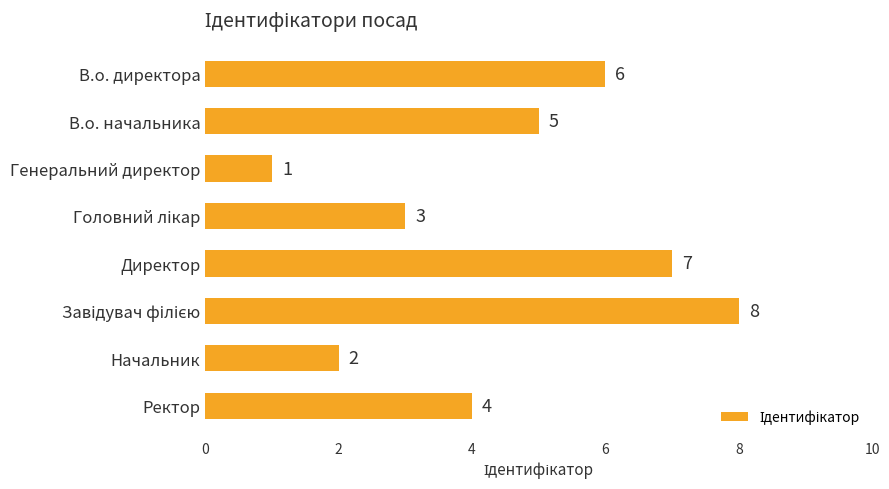

What is the change in value from Директор to Ректор?

-3